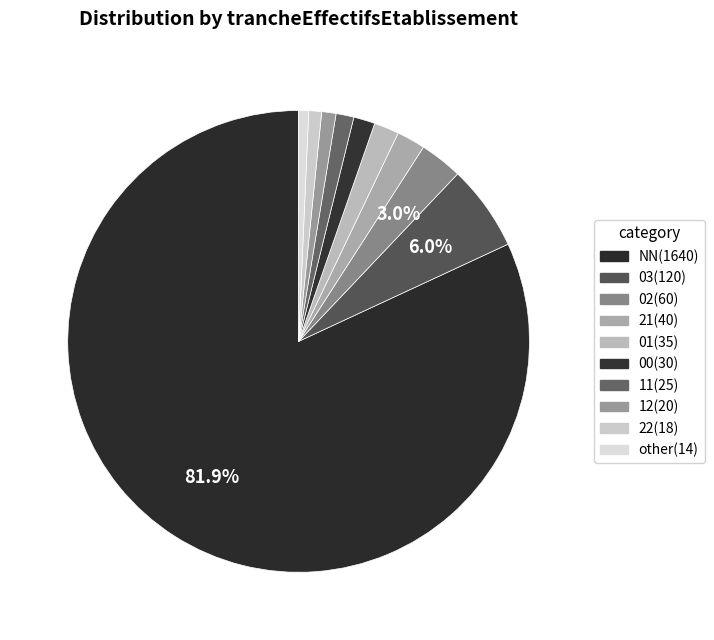

How many segments does this pie chart have?

10